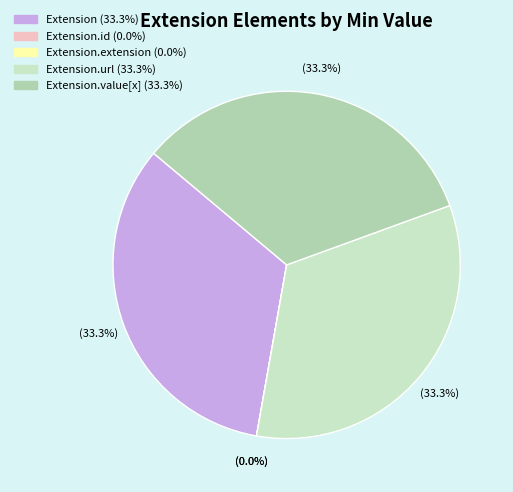

How many segments does this pie chart have?

5